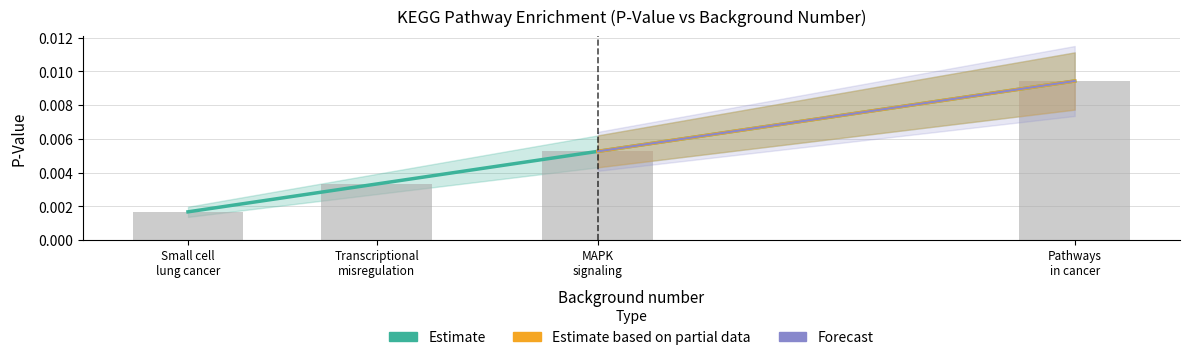

List the labels in order of value, smallest first.

Small cell lung cancer, Transcriptional misregulation, MAPK signaling, Pathways in cancer